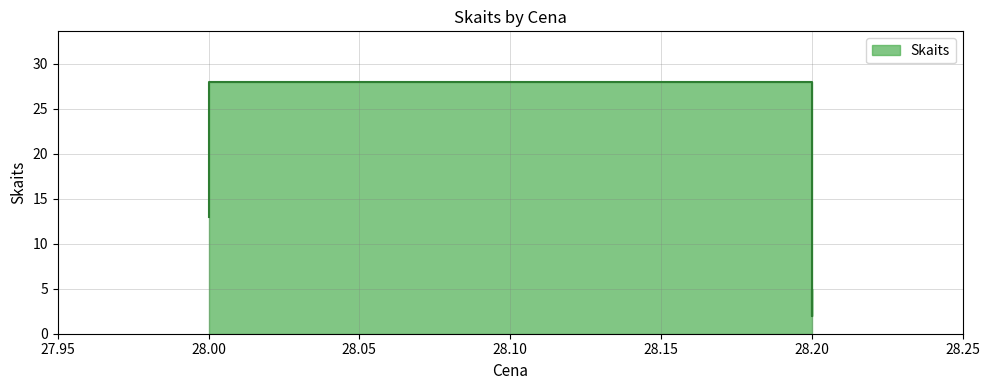

Count the values in the range 2 to 13.

4